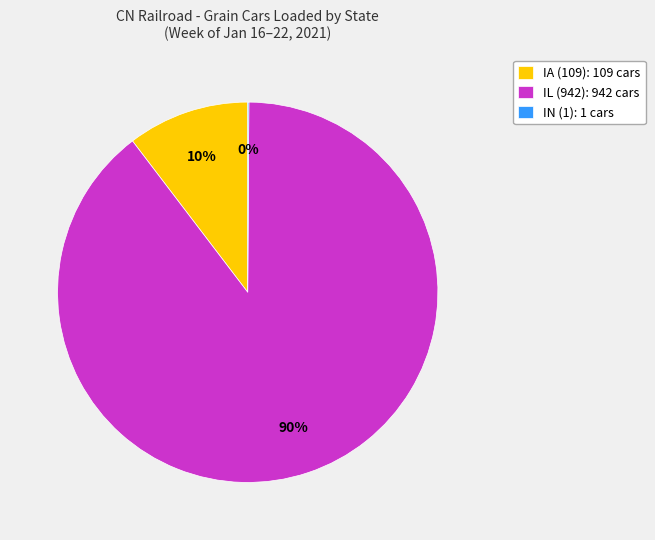

Combined, do IA (109): 109 cars and IL (942): 942 cars account for over 50%?

Yes